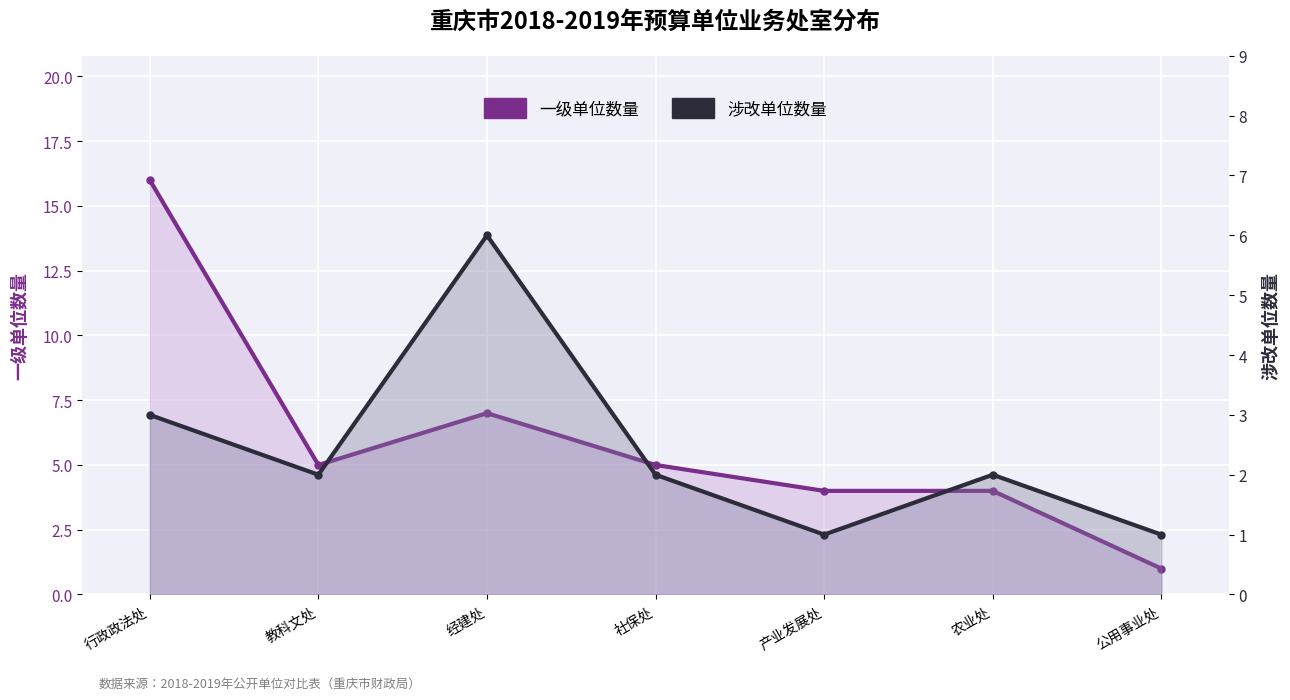

What is the smallest value displayed?

1